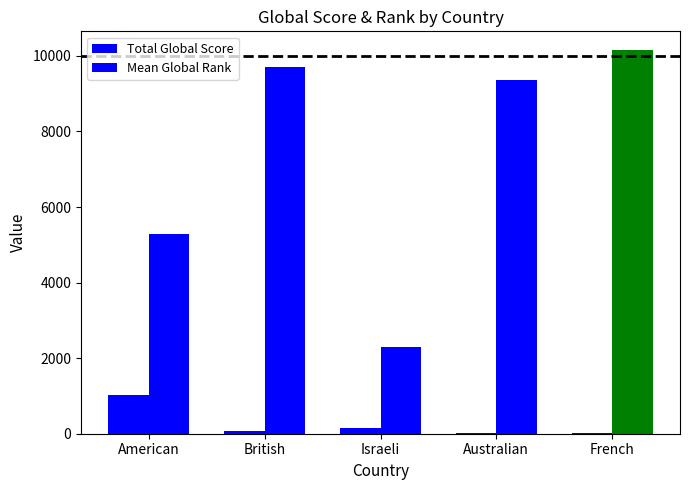

The Mean Global Rank series shows 9707 at British. True or false?

True